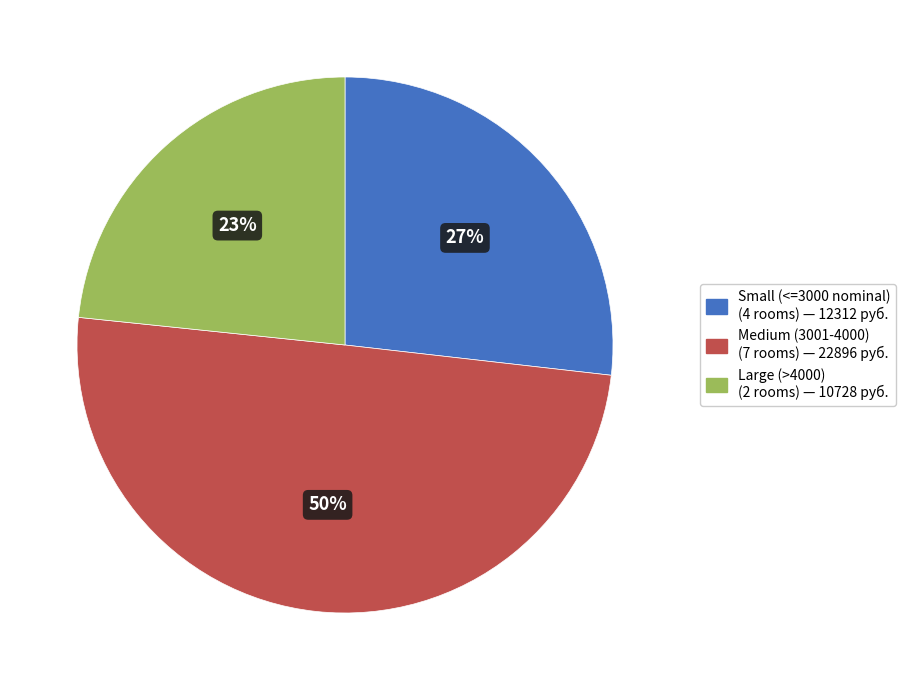

To the nearest percent, what is the average slice percentage?

33%